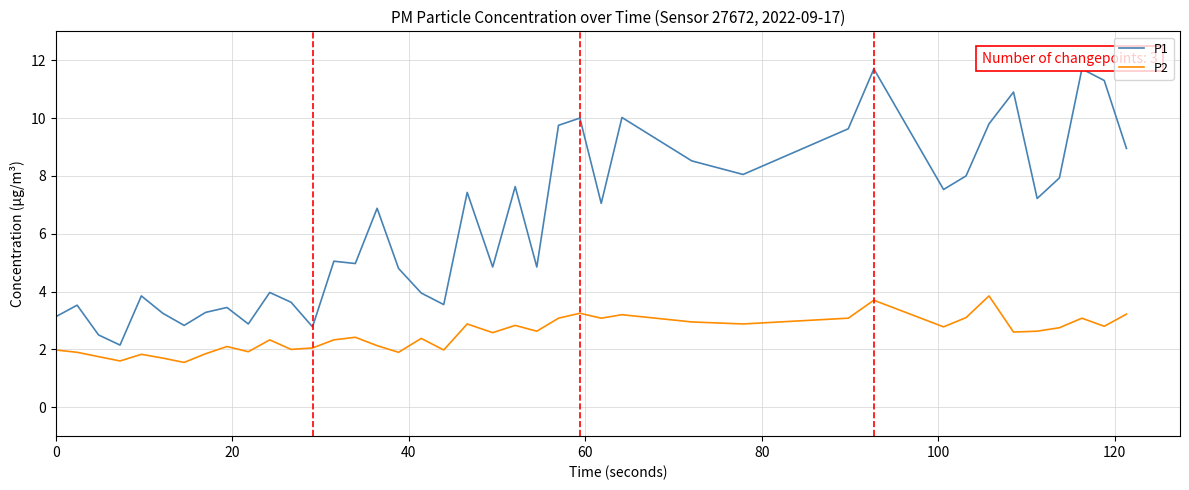

What is the lowest value of the P2 series?

1.6